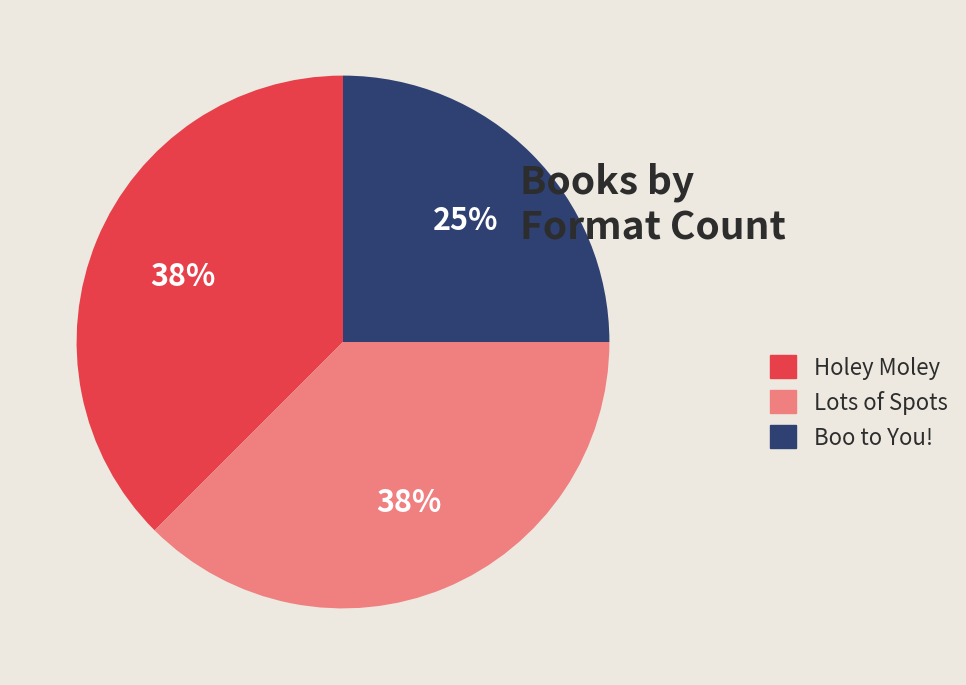

Which category has the smallest portion of the pie?

Boo to You!